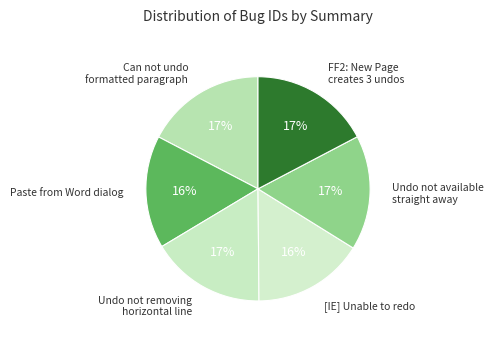

Which category has the smallest portion of the pie?

[IE] Unable to redo on inserted element